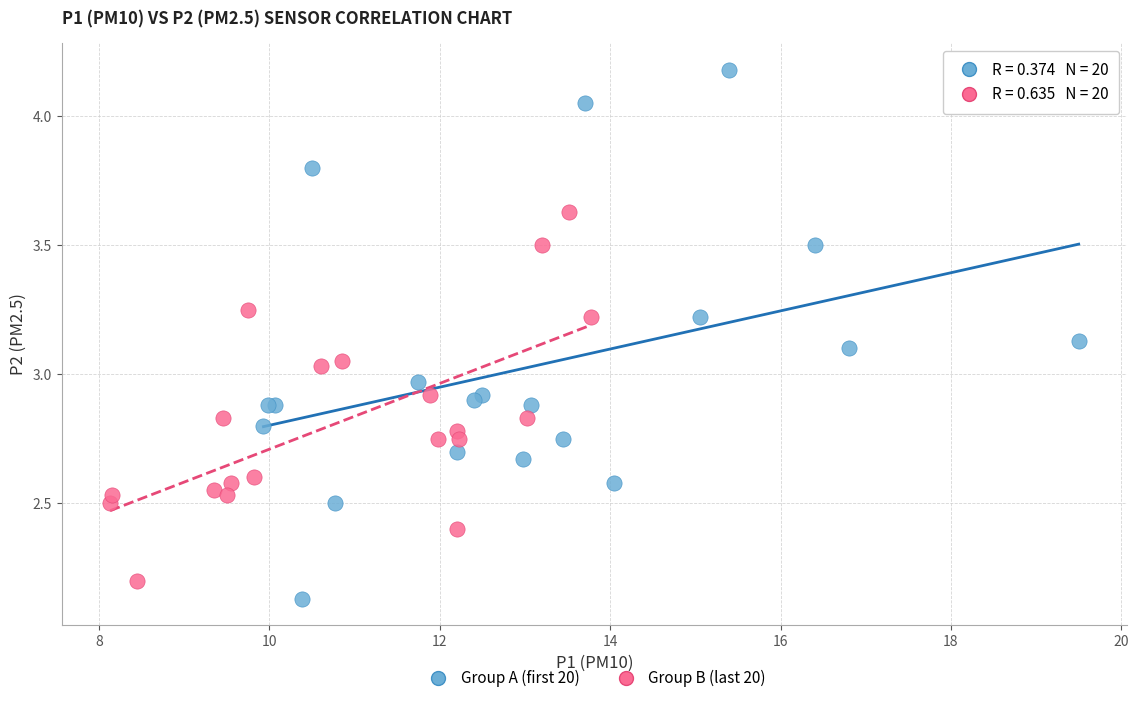

Which series has the largest Y range (max minus min)?

Group A (first 20)